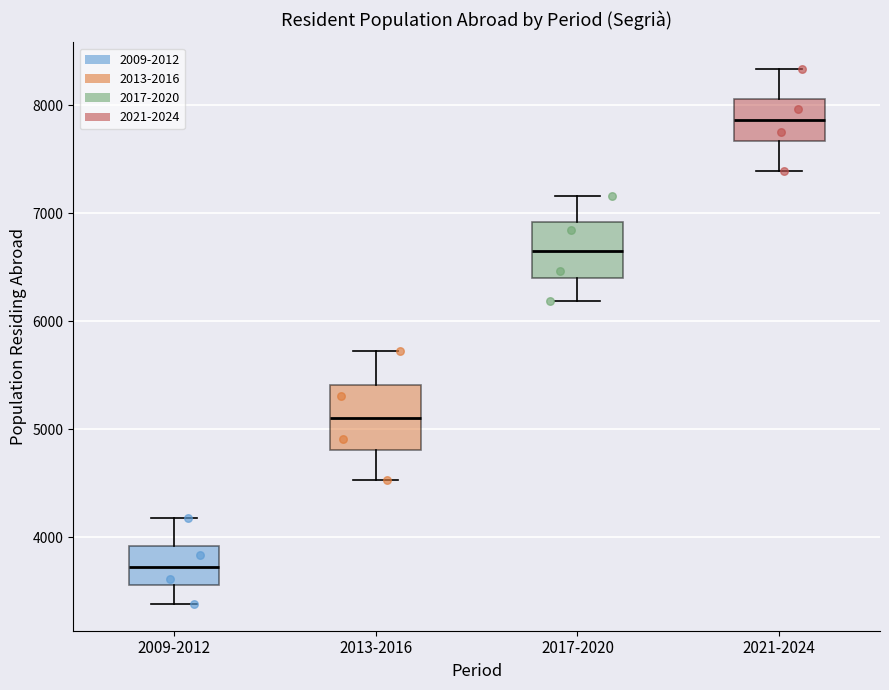

Reading left to right, transcribe this box plot: for each box, give where its median line is, the range the box spans, and where its two whiskers end, as read against the y-axis. The values are not printed on the chart, so give them approximately, as read against the axis.

2009-2012: median 3700, box 3600 to 3900, whiskers 3400 to 4200
2013-2016: median 5100, box 4800 to 5400, whiskers 4500 to 5700
2017-2020: median 6700, box 6400 to 6900, whiskers 6200 to 7200
2021-2024: median 7900, box 7700 to 8100, whiskers 7400 to 8300